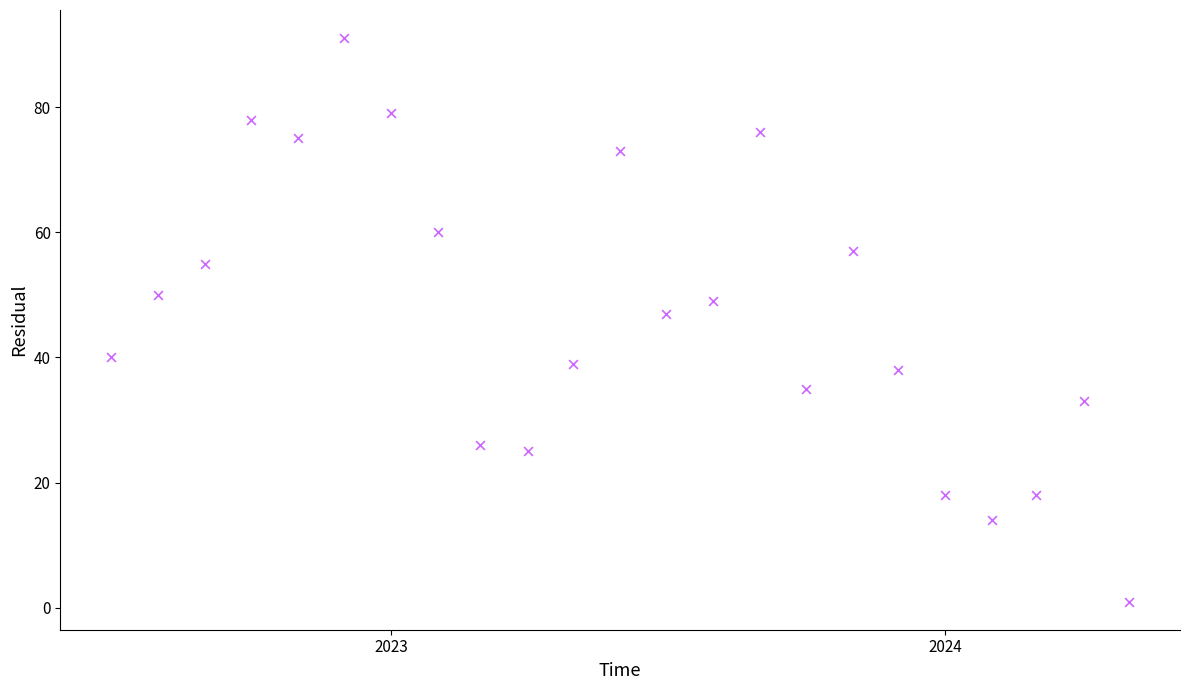

What is the range of Y values (max minus min)?

90